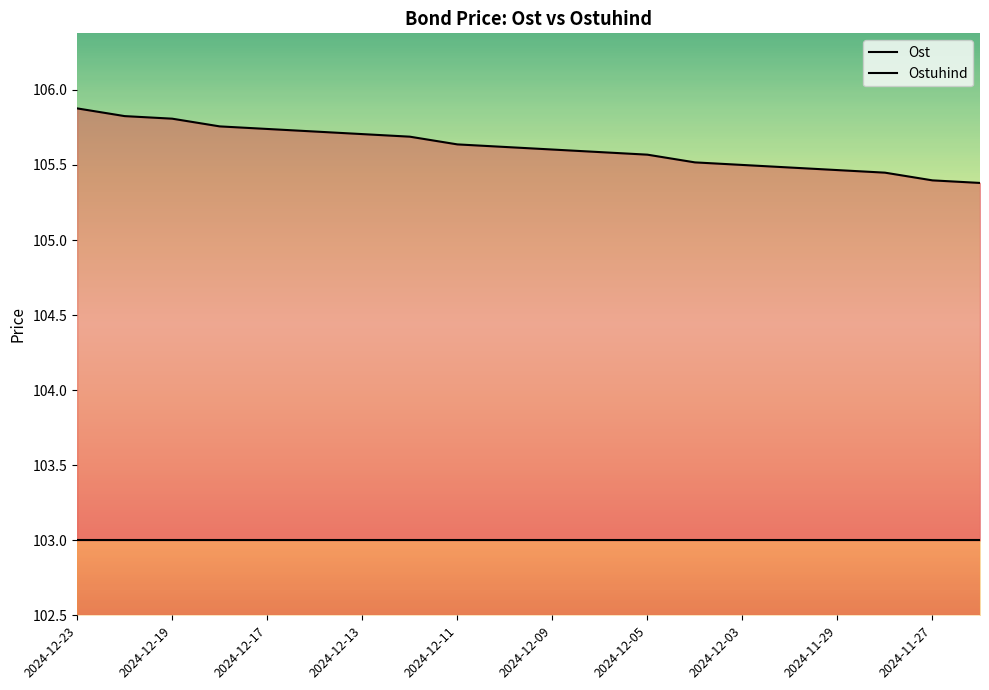

True or false: Ost and Ostuhind intersect in this chart.

False